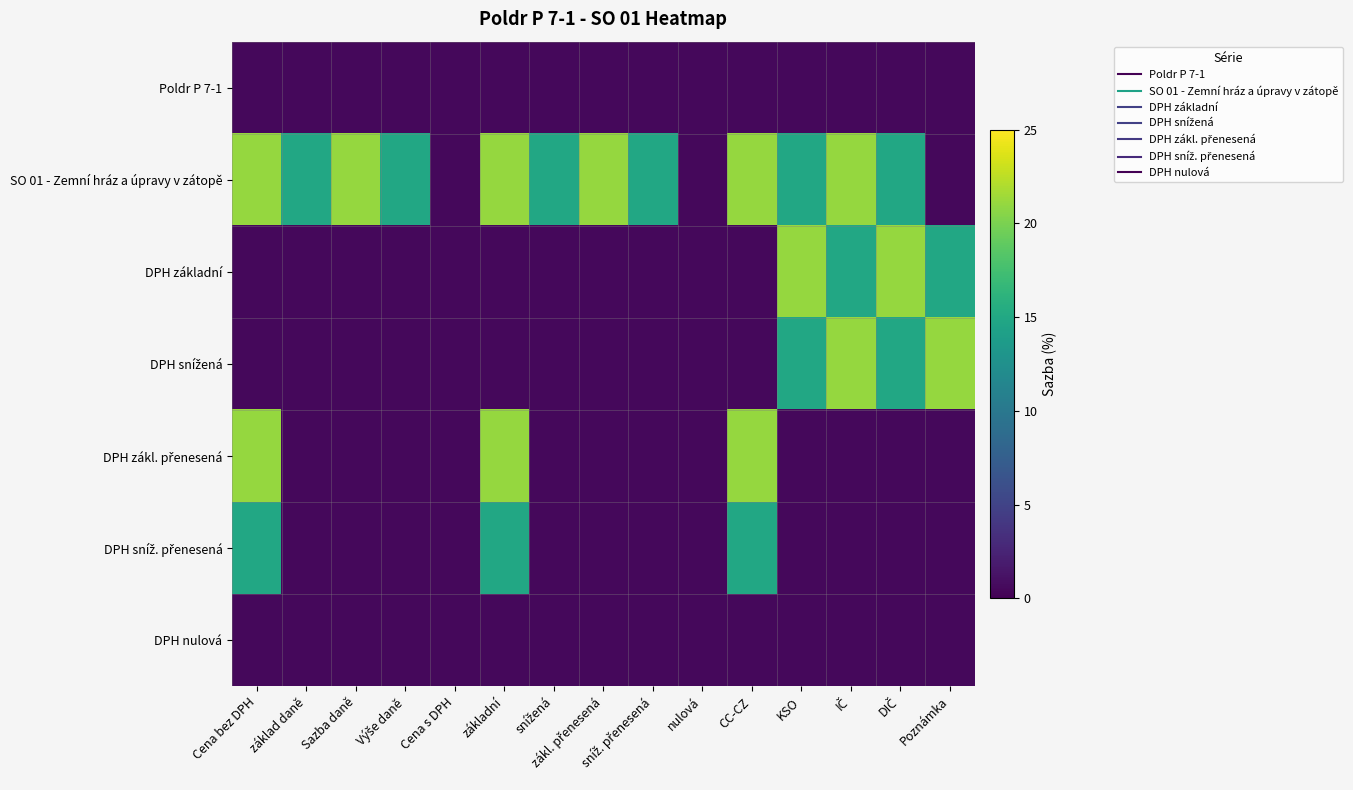

Rank the series at základní from lowest to highest value.

Poldr P 7-1, DPH základní, DPH snížená, DPH nulová, DPH sníž. přenesená, SO 01 - Zemní hráz a úpravy v zátopě, DPH zákl. přenesená